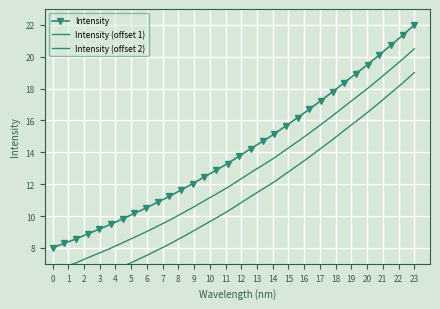

What is the highest value of the Intensity series?

22.0